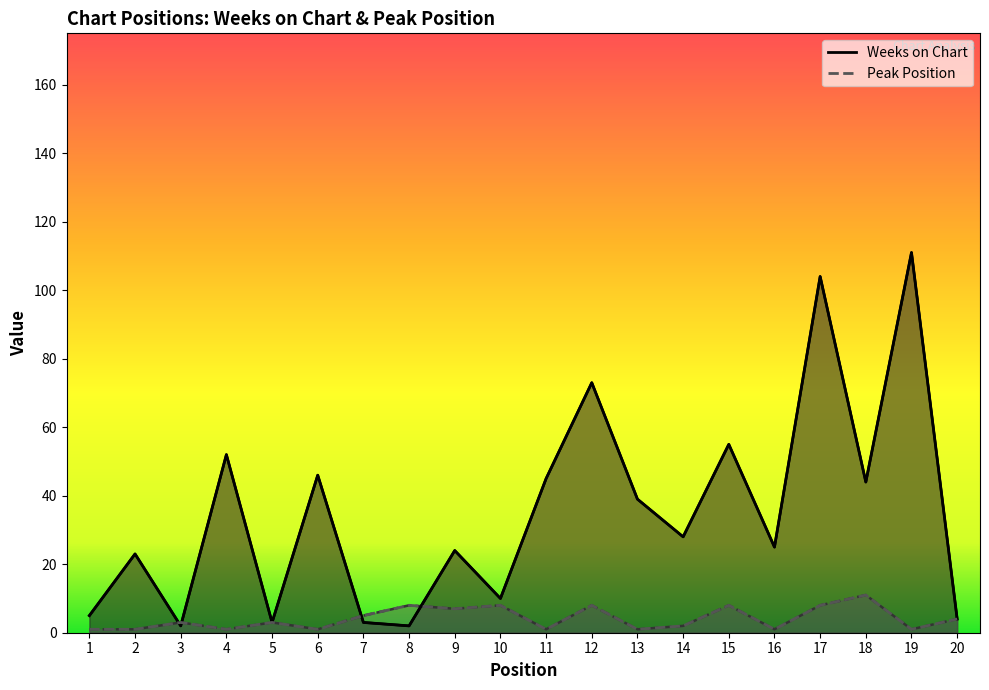

How many data points in Peak Position are less than 3?

9